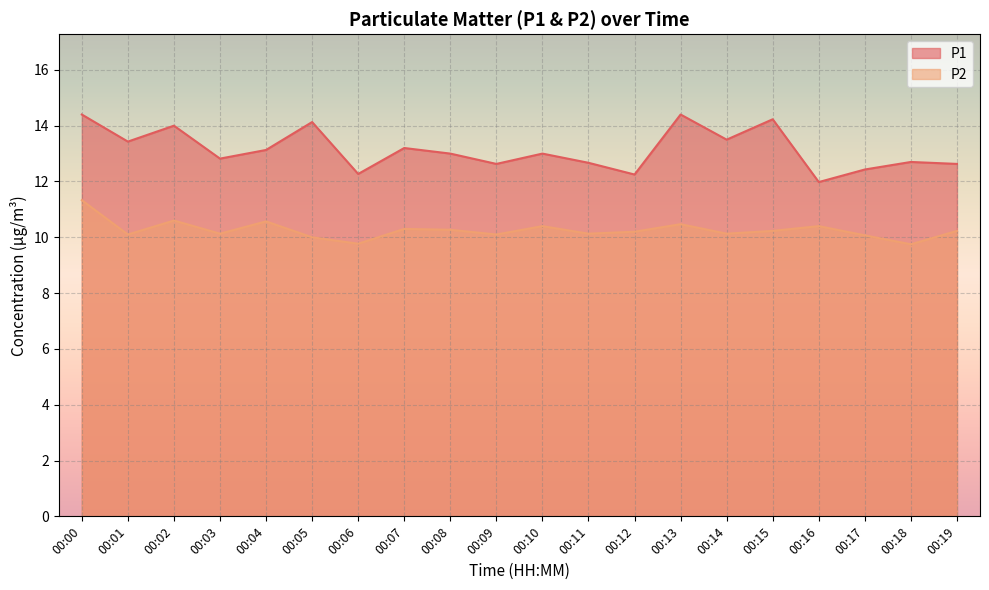

Reading left to right, extract all data points from this chart.

P1: 14.4	13.4	14.0	12.8	13.1	14.1	12.3	13.2	13.0	12.6	13.0	12.7	12.2	14.4	13.5	14.2	12.0	12.4	12.7	12.6
P2: 11.3	10.1	10.6	10.1	10.6	10.0	9.8	10.3	10.3	10.1	10.4	10.1	10.2	10.5	10.1	10.2	10.4	10.1	9.8	10.2